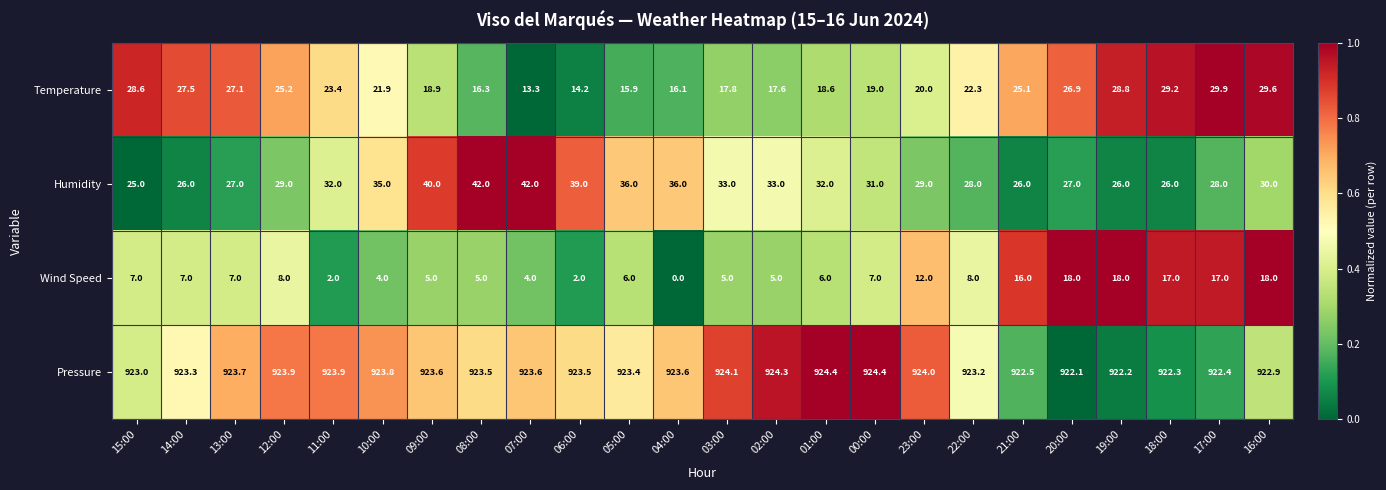

What is the difference between the maximum and minimum values in the Humidity series?

17.0